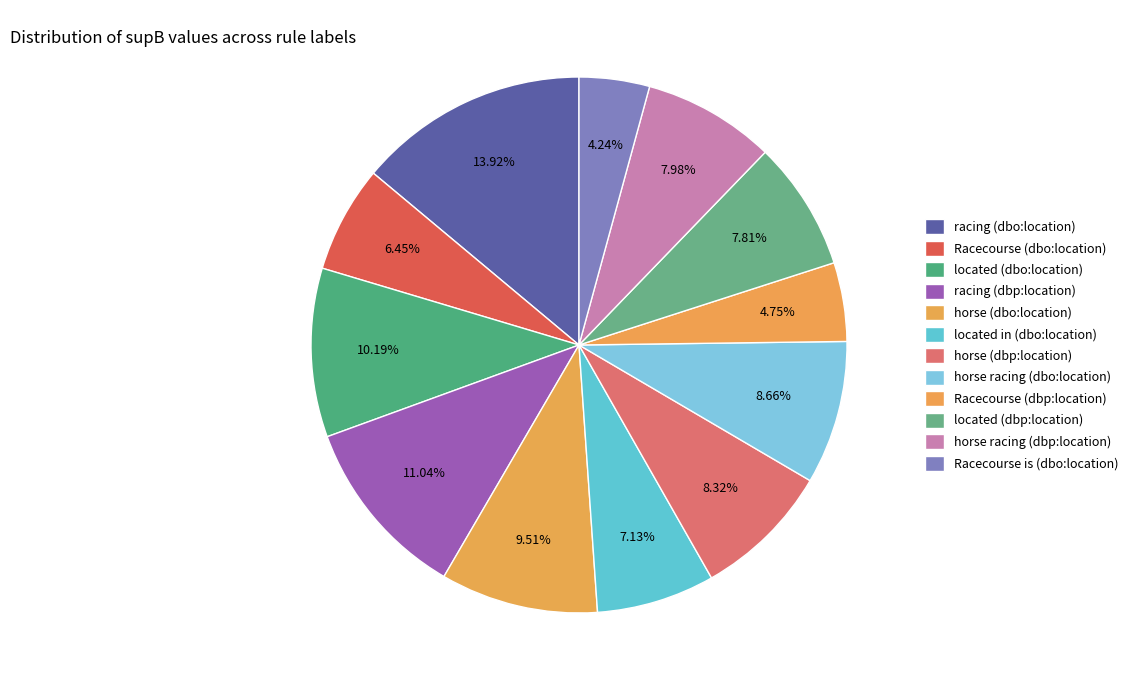

Which has a higher value, Racecourse is (dbo:location) or located (dbo:location)?

located (dbo:location)